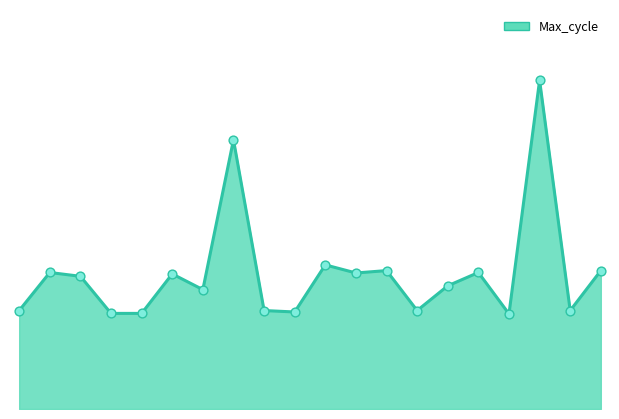

How many lines are shown in the chart?

1